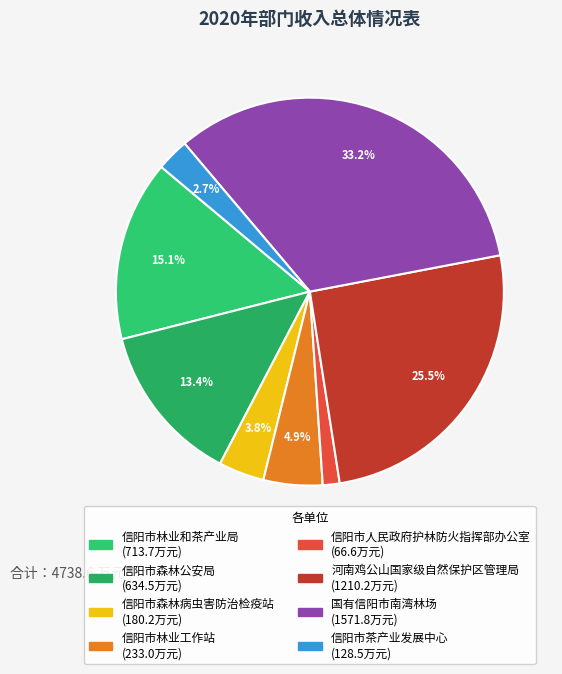

Rank the categories by value from highest to lowest.

国有信阳市南湾林场, 河南鸡公山国家级自然保护区管理局, 信阳市林业和茶产业局, 信阳市森林公安局, 信阳市林业工作站, 信阳市森林病虫害防治检疫站, 信阳市茶产业发展中心, 信阳市人民政府护林防火指挥部办公室